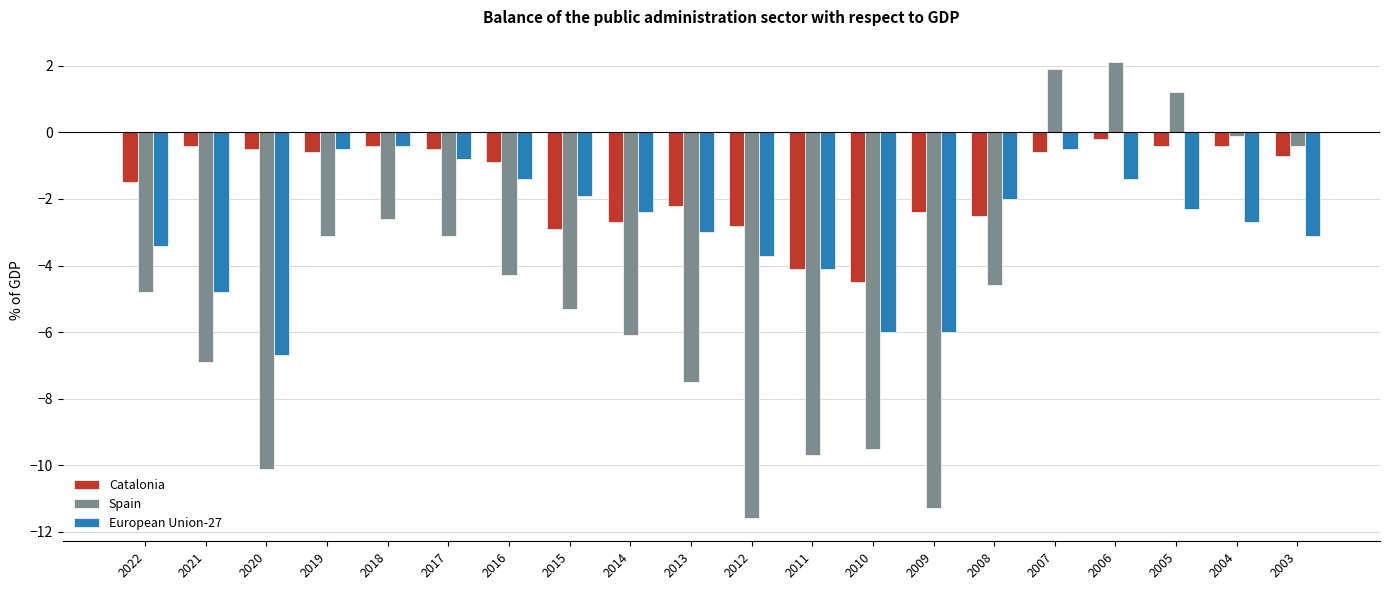

The value of European Union-27 at 2017 is -0.8. True or false?

True